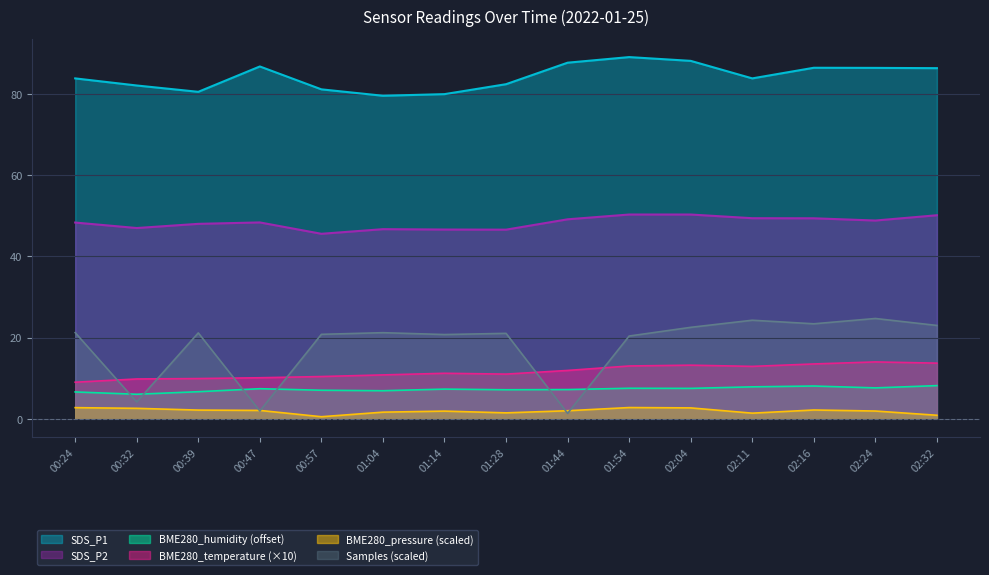

Which has a higher value, 00:57 or 02:16?

02:16